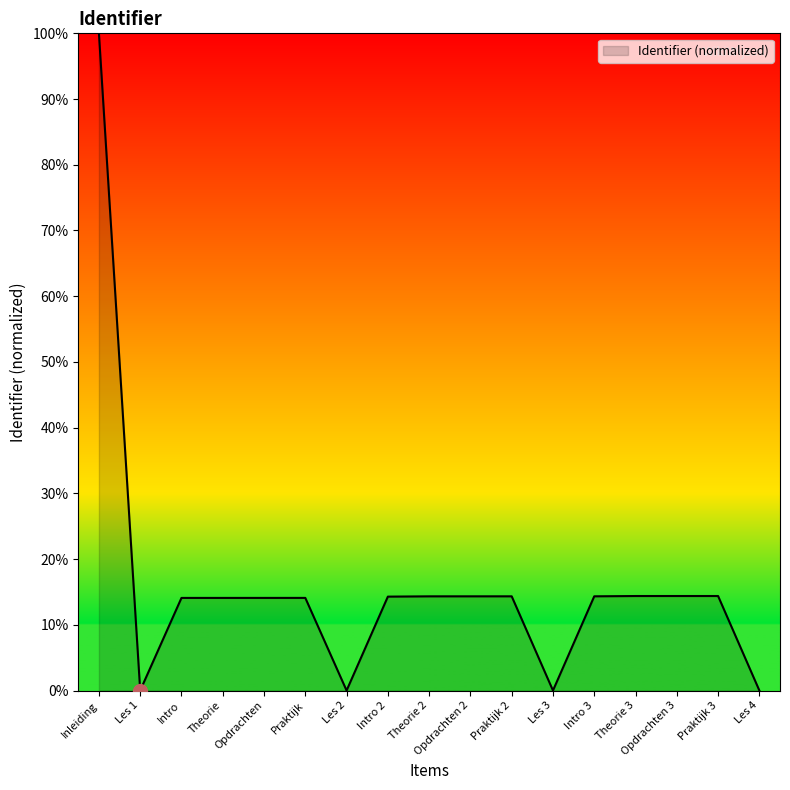

Approximately how many times larger is the value at Intro 3 compared to Opdrachten 2?

1.0